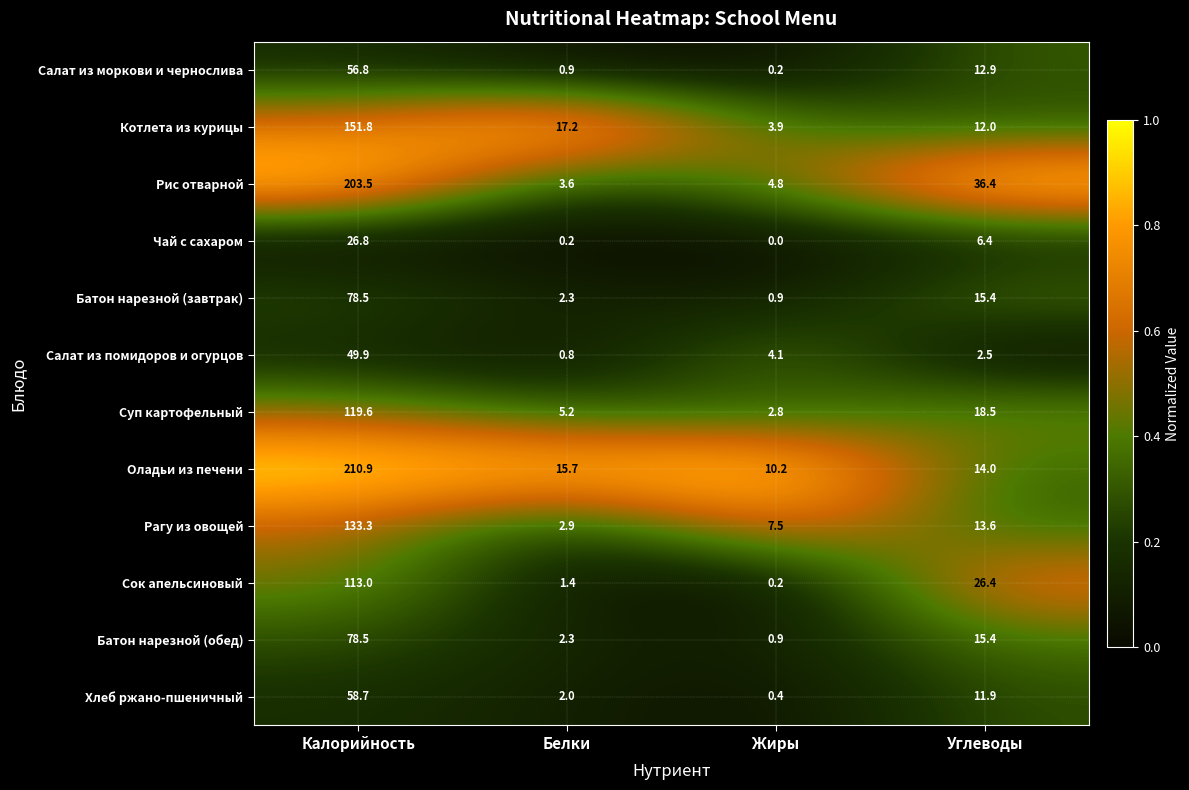

List the labels in order of Рагу из овощей value, largest first.

Калорийность, Углеводы, Жиры, Белки